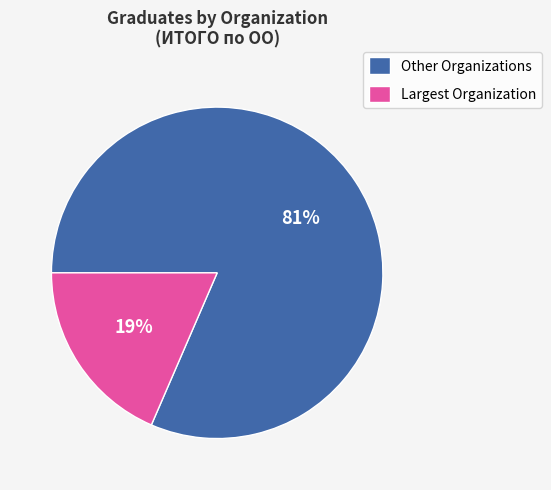

How many slices are in this pie chart?

2